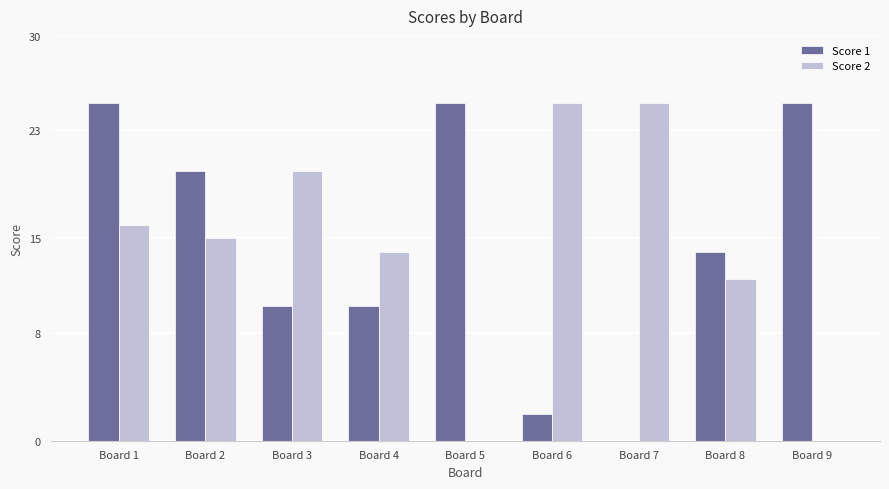

Count the number of data series in this chart.

2